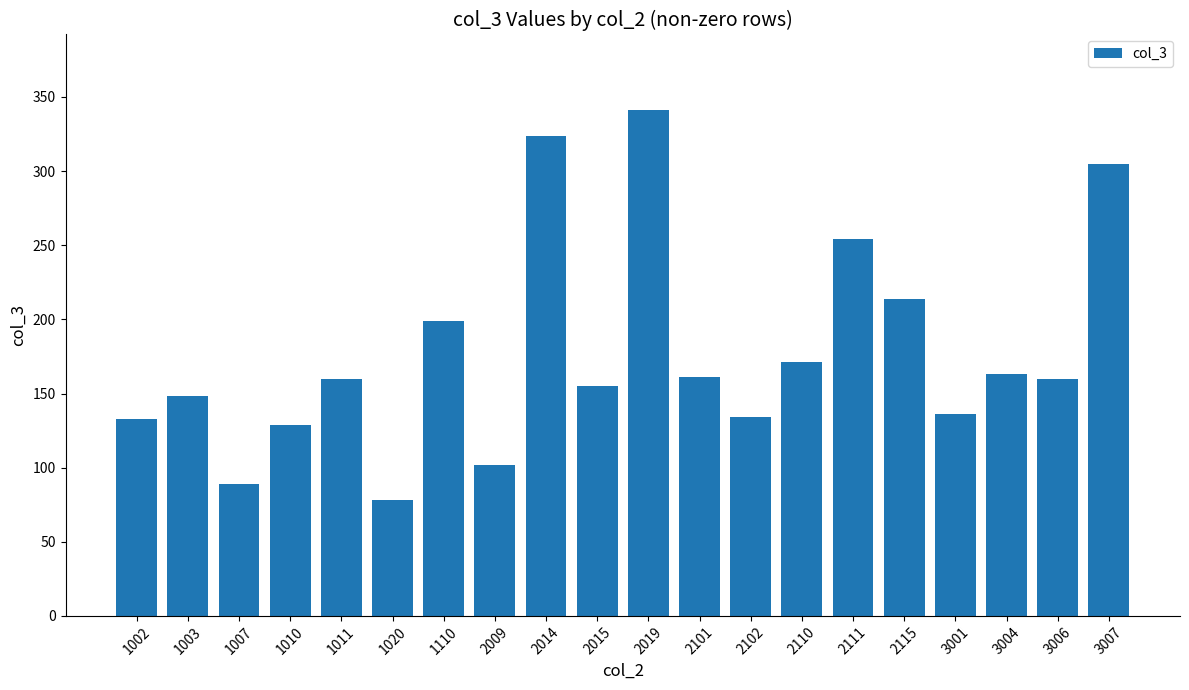

What is the sum of the values at 2015 and 1003?

303